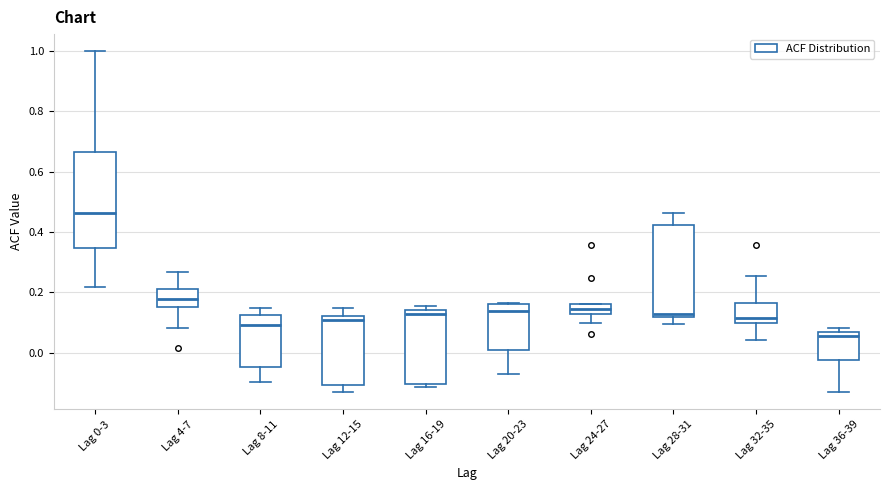

Reading left to right, transcribe this box plot: for each box, give where its median line is, the range the box spans, and where its two whiskers end, as read against the y-axis. The values are not printed on the chart, so give them approximately, as read against the axis.

Lag 0-3: median 0.46, box 0.34 to 0.66, whiskers 0.22 to 1.00
Lag 4-7: median 0.18, box 0.16 to 0.22, whiskers 0.08 to 0.26
Lag 8-11: median 0.10, box -0.04 to 0.12, whiskers -0.10 to 0.14
Lag 12-15: median 0.10, box -0.10 to 0.12, whiskers -0.14 to 0.14
Lag 16-19: median 0.12, box -0.10 to 0.14, whiskers -0.12 to 0.16
Lag 20-23: median 0.14, box 0.00 to 0.16, whiskers -0.08 to 0.16
Lag 24-27: median 0.14, box 0.12 to 0.16, whiskers 0.10 to 0.16
Lag 28-31: median 0.12 (just above the box's lower edge), box 0.12 to 0.42, whiskers 0.10 to 0.46
Lag 32-35: median 0.12, box 0.10 to 0.16, whiskers 0.04 to 0.26
Lag 36-39: median 0.06 (just below the box's upper edge), box -0.02 to 0.06, whiskers -0.14 to 0.08